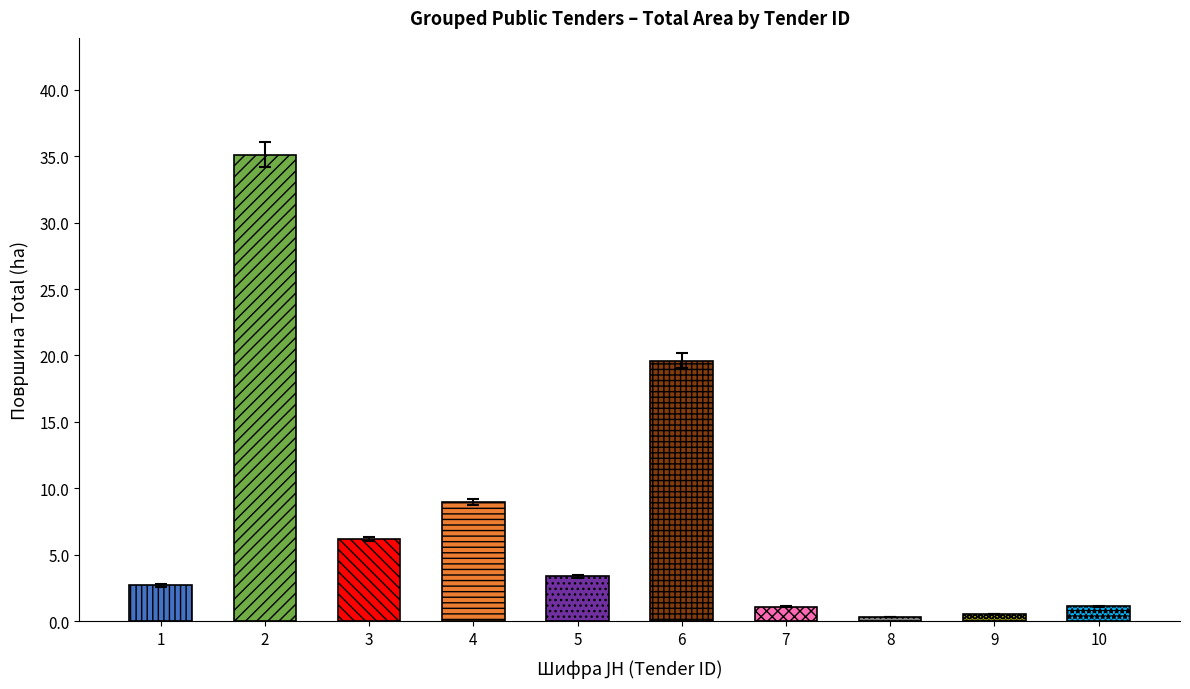

Reading left to right, extract all data points from this chart.

1=2.7	2=35.1	3=6.2	4=9.0	5=3.4	6=19.6	7=1.1	8=0.3	9=0.6	10=1.1